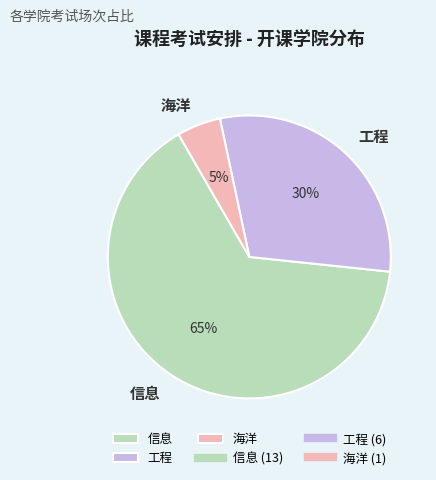

Combined, do 海洋 and 信息 account for over 50%?

Yes